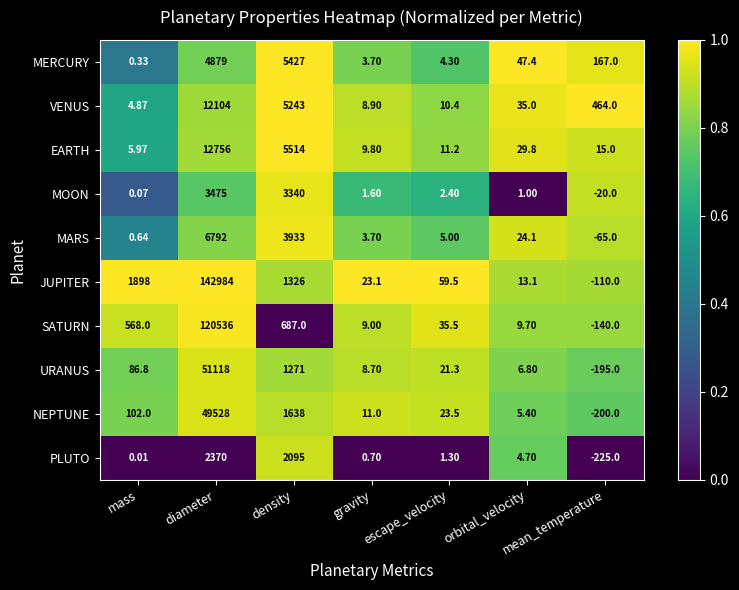

Where does the MERCURY series first go above 47?

diameter